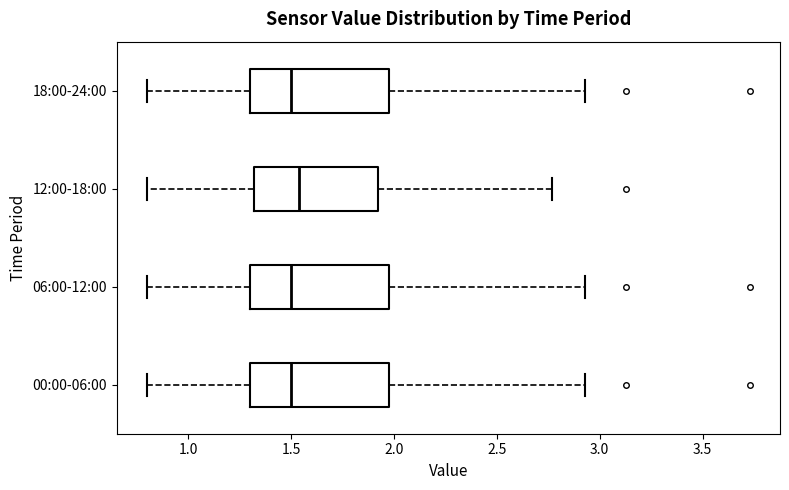

Where does the median line of the box for 12:00-18:00 sit on the x-axis? The values are not printed on the chart, so give them approximately, as read against the axis.

1.55